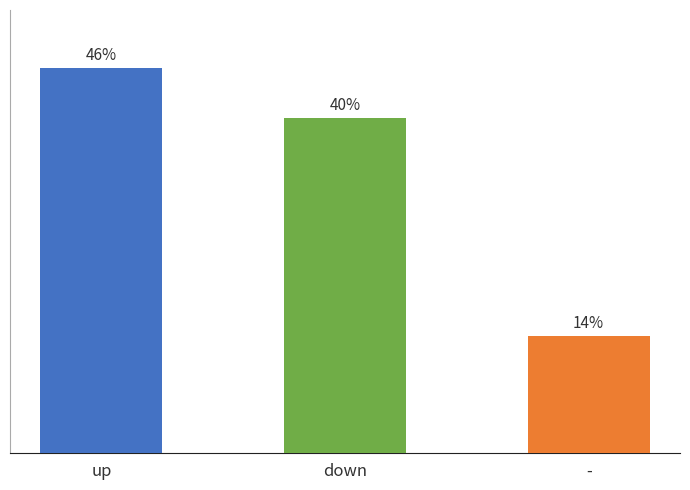

The value at up is 46. True or false?

True